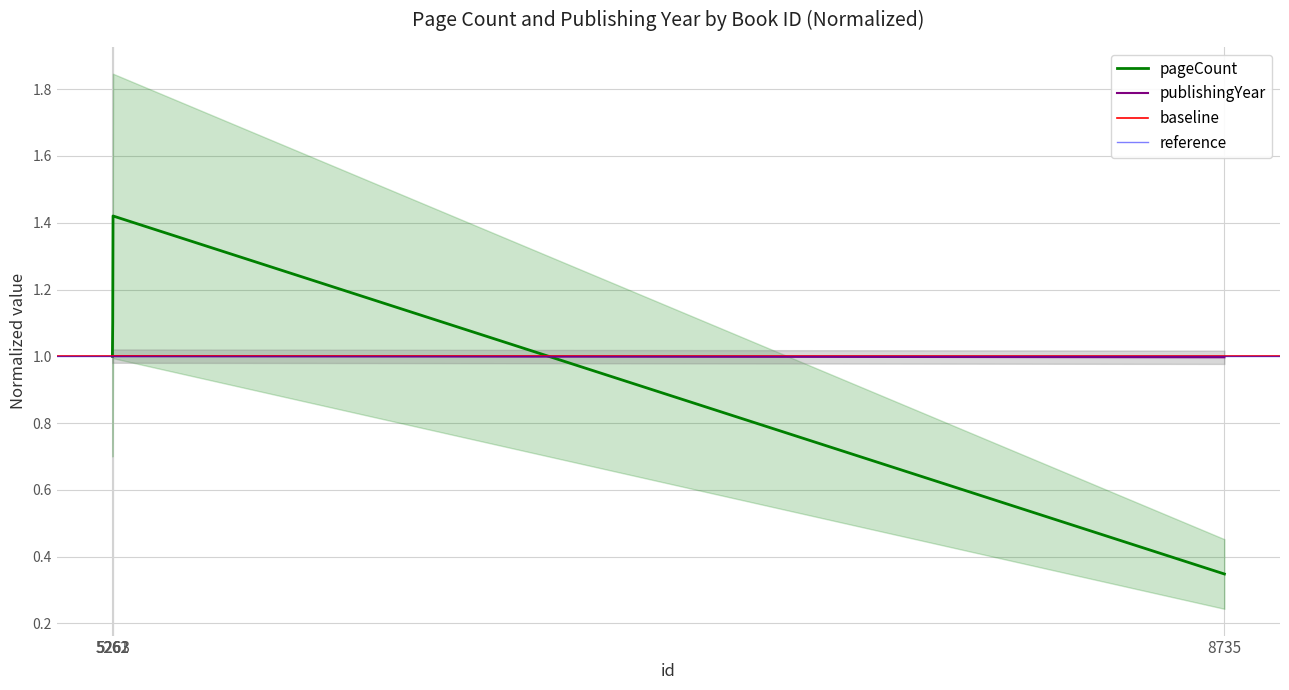

At how many categories does at least one series exceed 0?

4